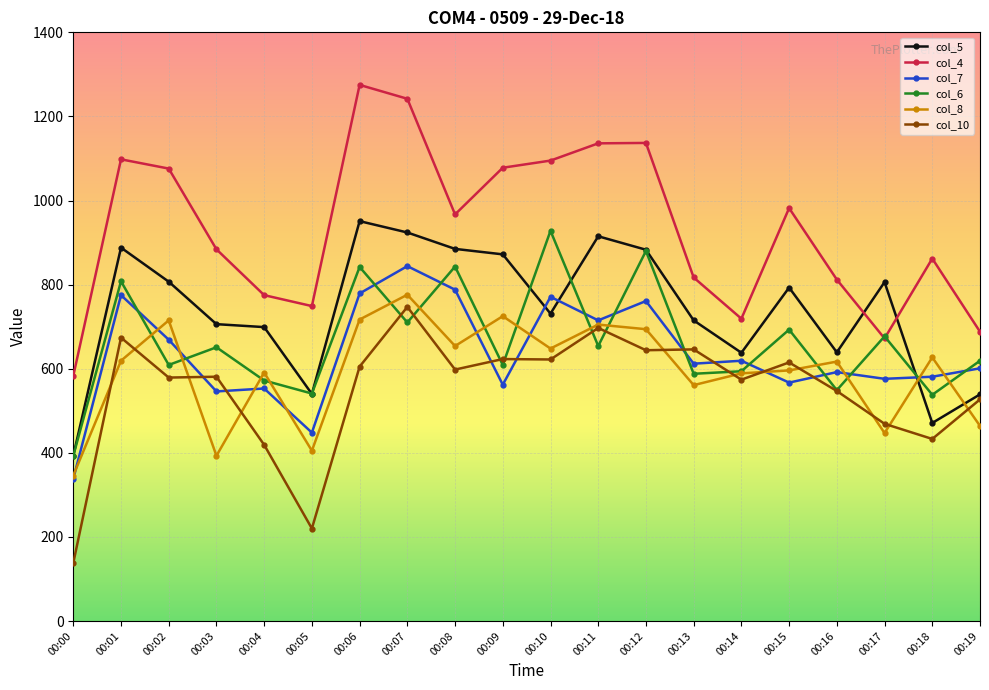

Where is the first local maximum for col_6?

00:01